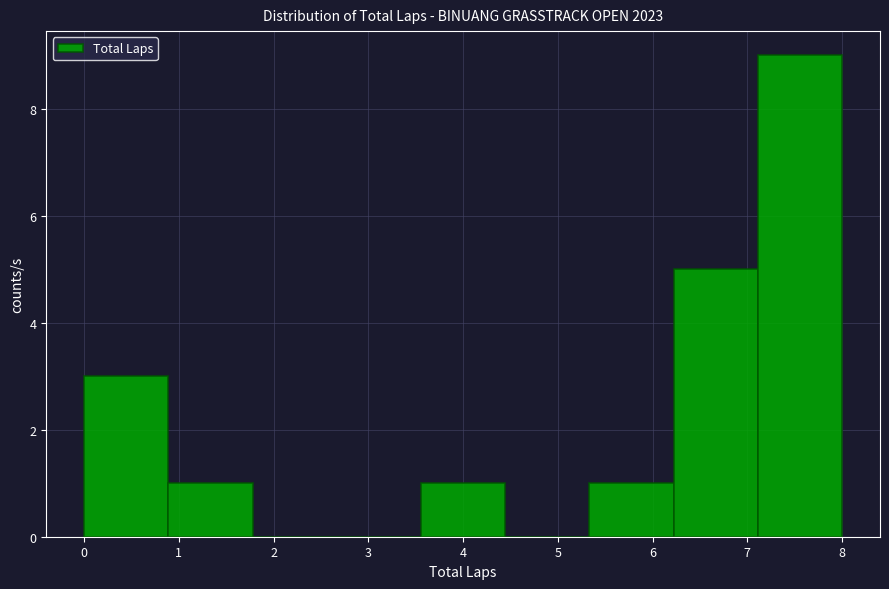

Reading left to right, transcribe this chart: for each bar, give the range it covers on the x-axis and its height. Neither the bar edges nor the heights are printed on the chart, so give them approximately, as read against the axes.

0.0 to 0.9: 3
0.9 to 1.8: 1
1.8 to 2.7: 0
2.7 to 3.6: 0
3.6 to 4.4: 1
4.4 to 5.3: 0
5.3 to 6.2: 1
6.2 to 7.1: 5
7.1 to 8.0: 9